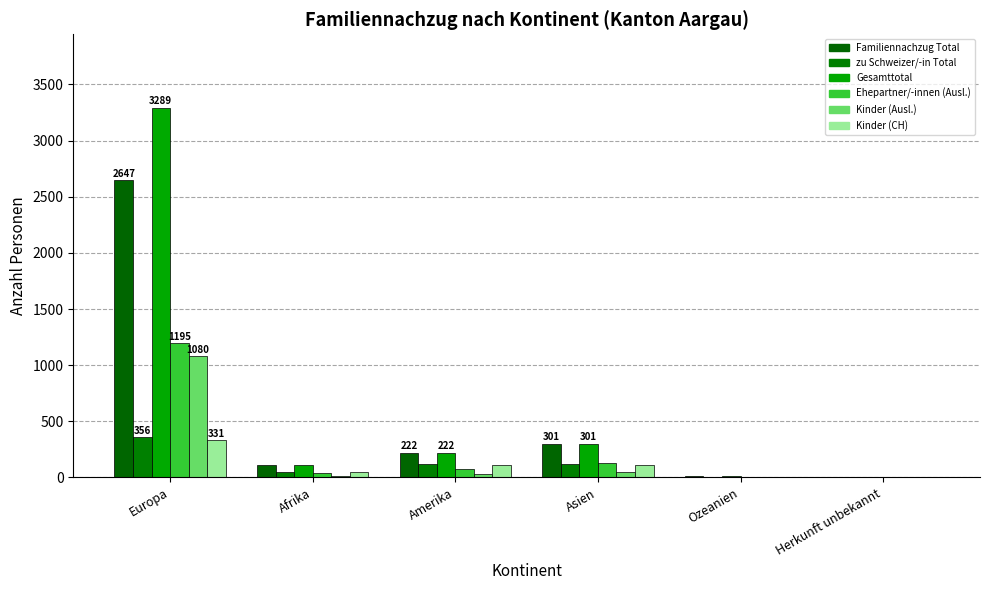

Is it true that zu Schweizer/-in Total equals -227 at Herkunft unbekannt?

False